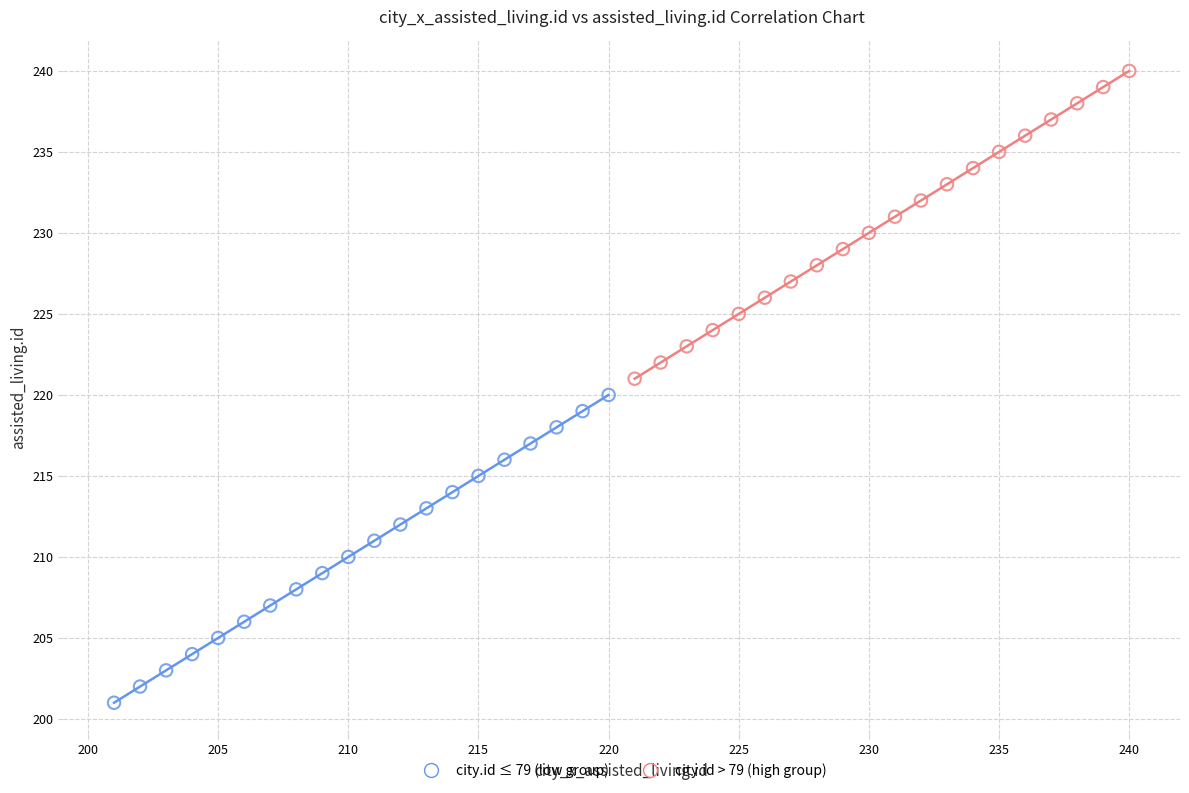

Which series reaches the minimum Y coordinate?

city.id ≤ 79 (low group)